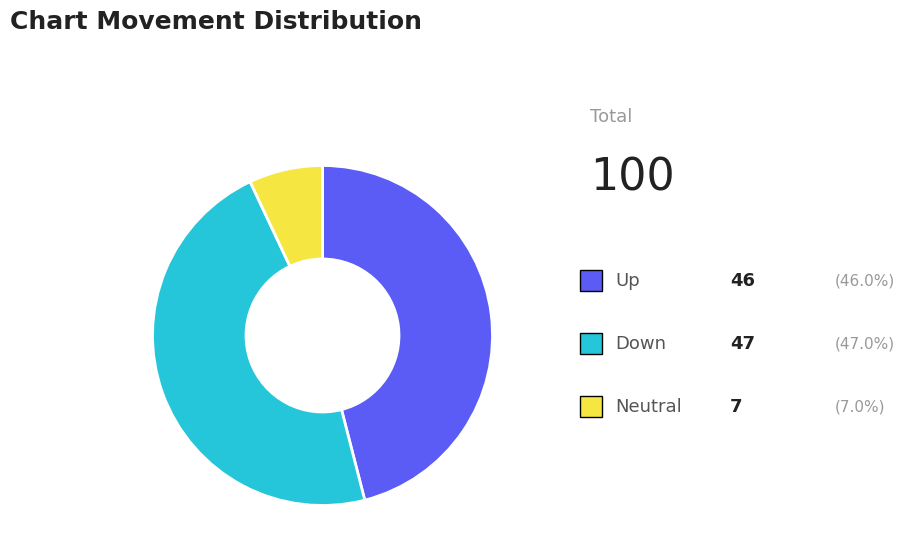

Is there a majority slice in this chart?

No